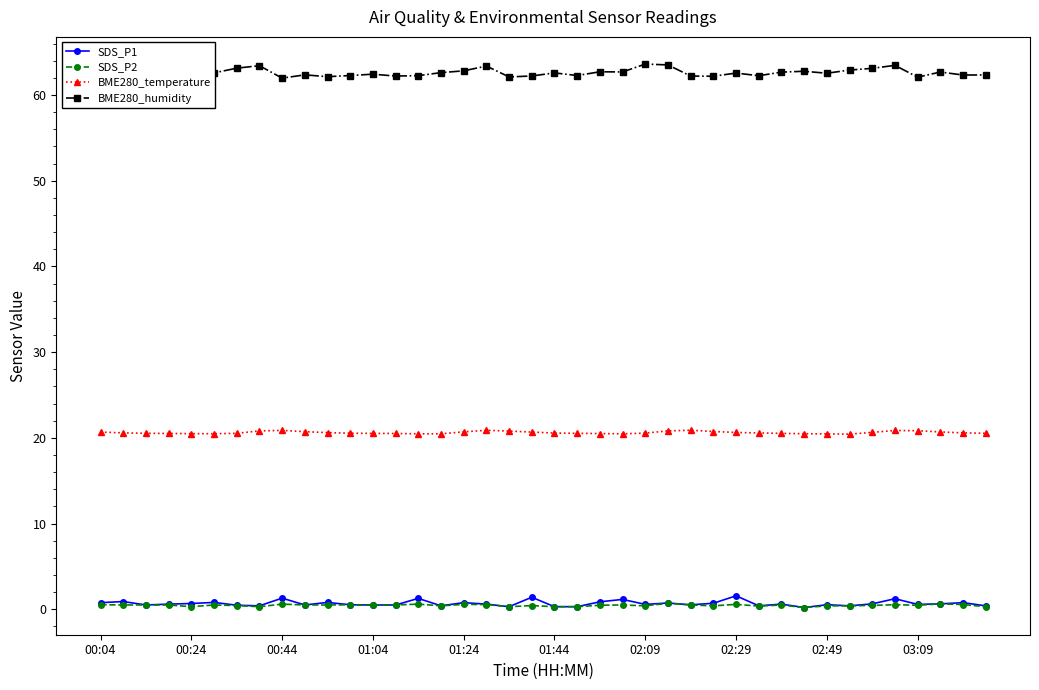

Which series has the largest total across all categories?

BME280_humidity